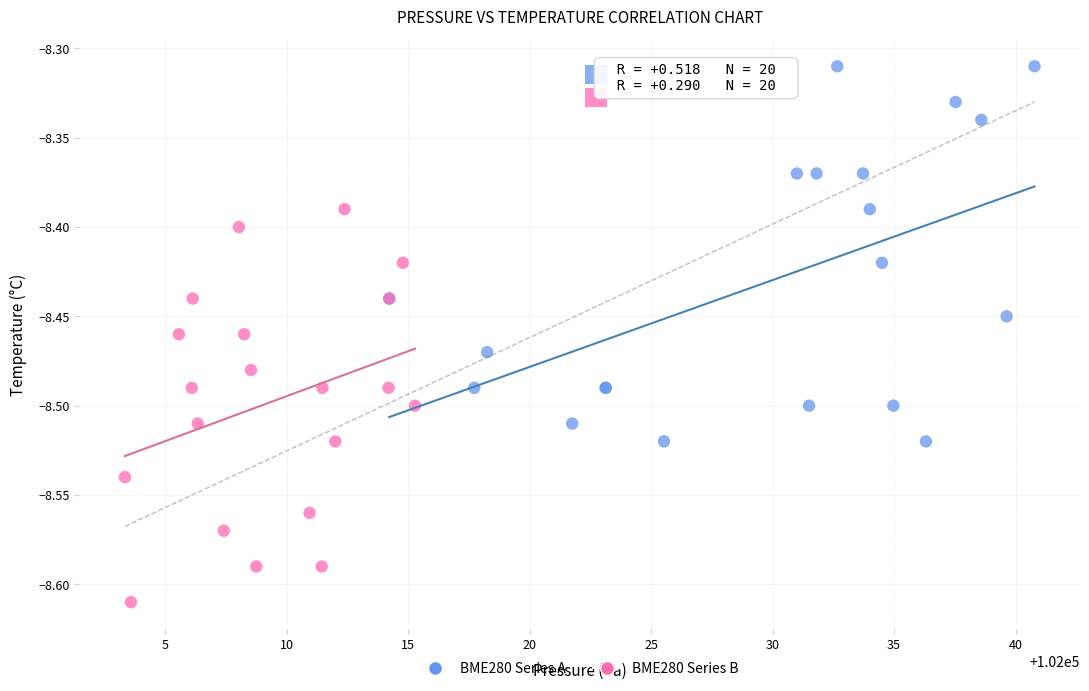

Which series contains the highest Y value?

BME280 Series A